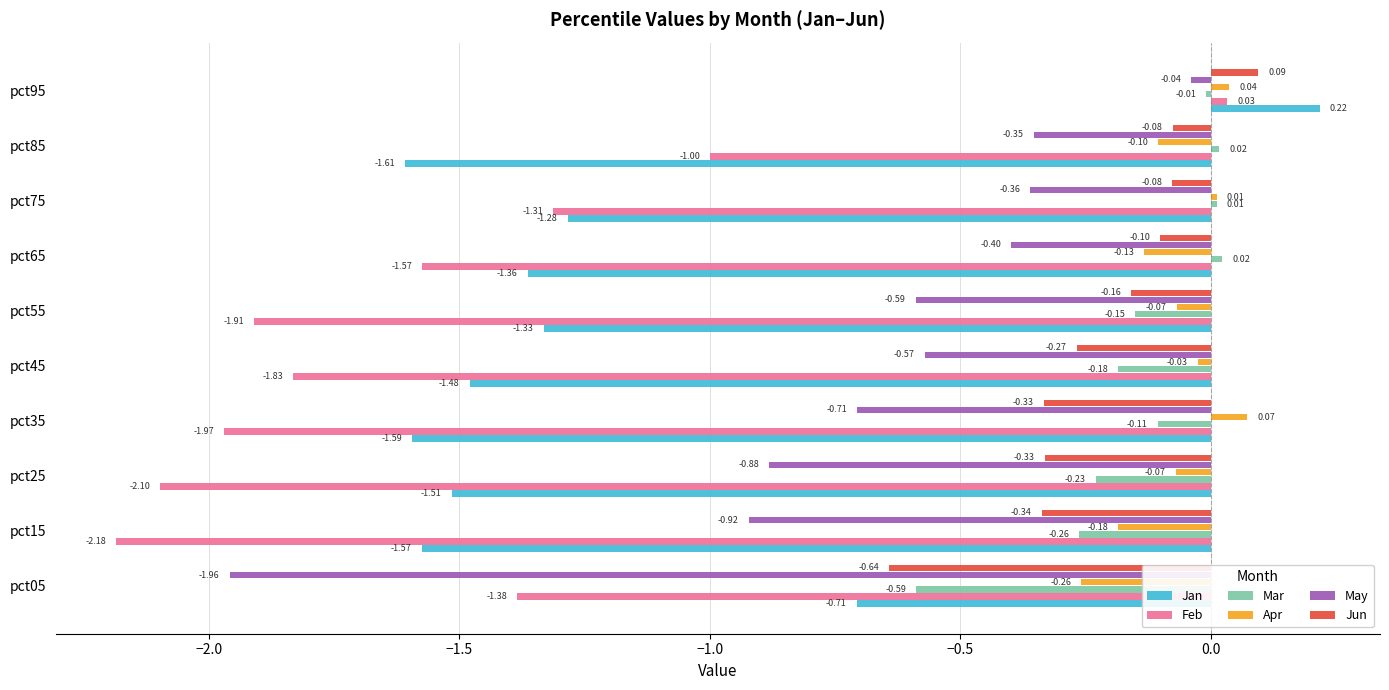

What is the average value of the Jan series?

-1.2